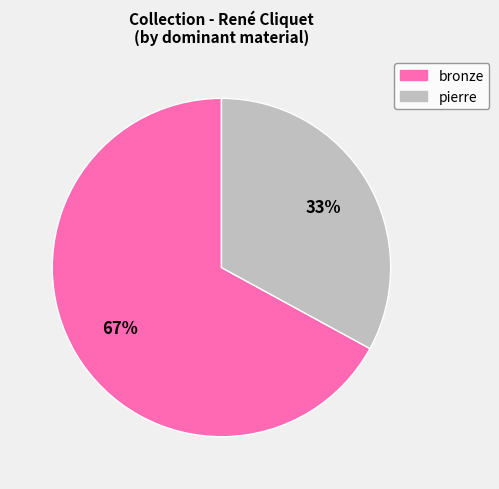

How many slices are in this pie chart?

2